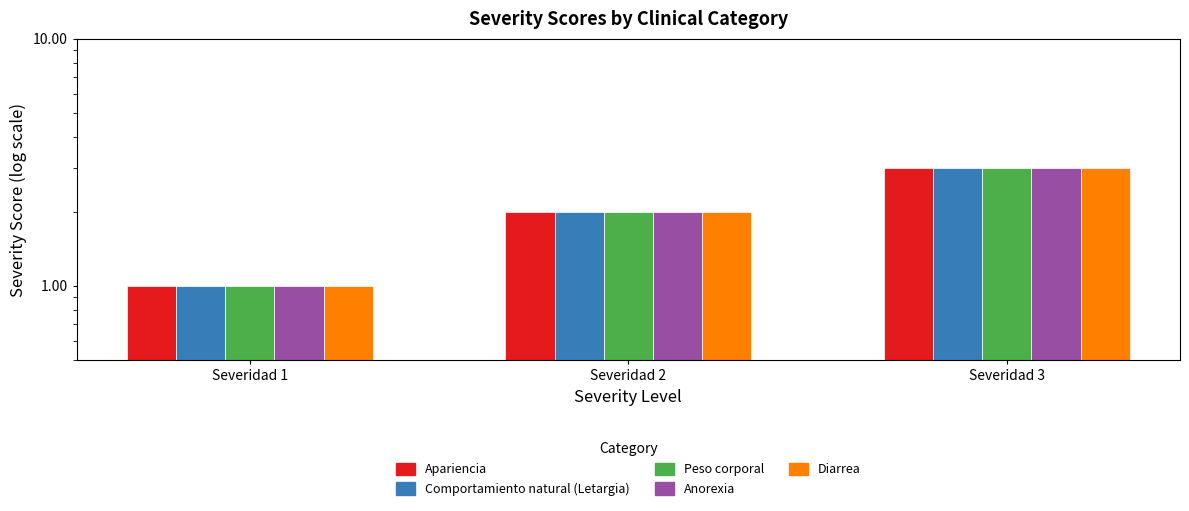

Reading right to left, list all the values displayed in this chart.

Apariencia: Severidad 3=3	Severidad 2=2	Severidad 1=1
Comportamiento natural (Letargia): Severidad 3=3	Severidad 2=2	Severidad 1=1
Peso corporal: Severidad 3=3	Severidad 2=2	Severidad 1=1
Anorexia: Severidad 3=3	Severidad 2=2	Severidad 1=1
Diarrea: Severidad 3=3	Severidad 2=2	Severidad 1=1